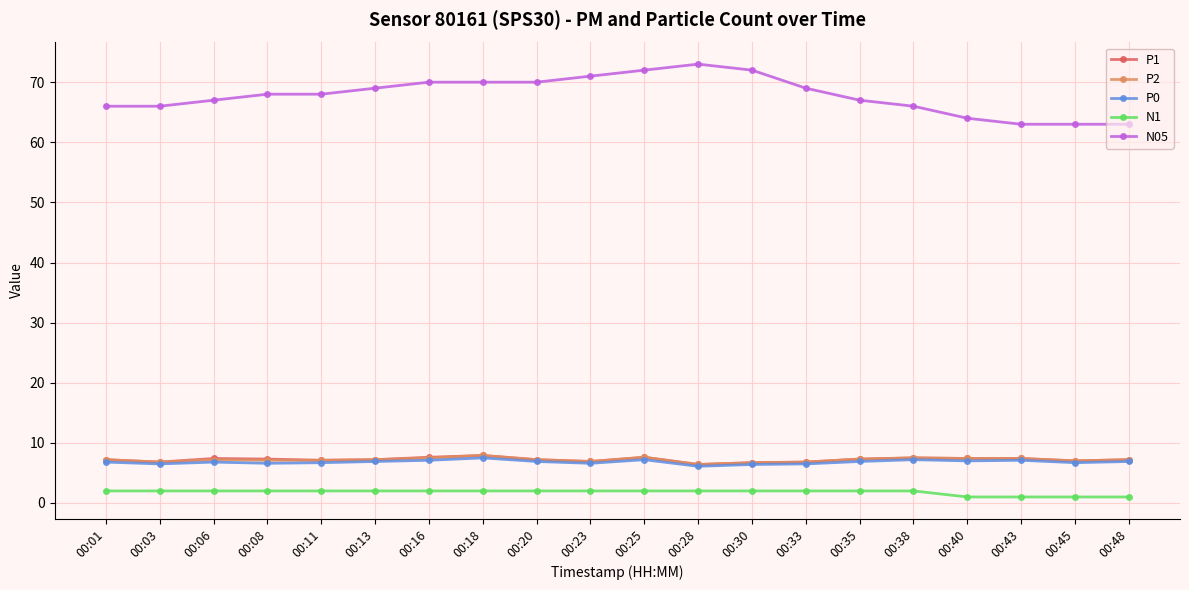

What is the difference between the P0 values at 00:16 and 00:06?

0.3